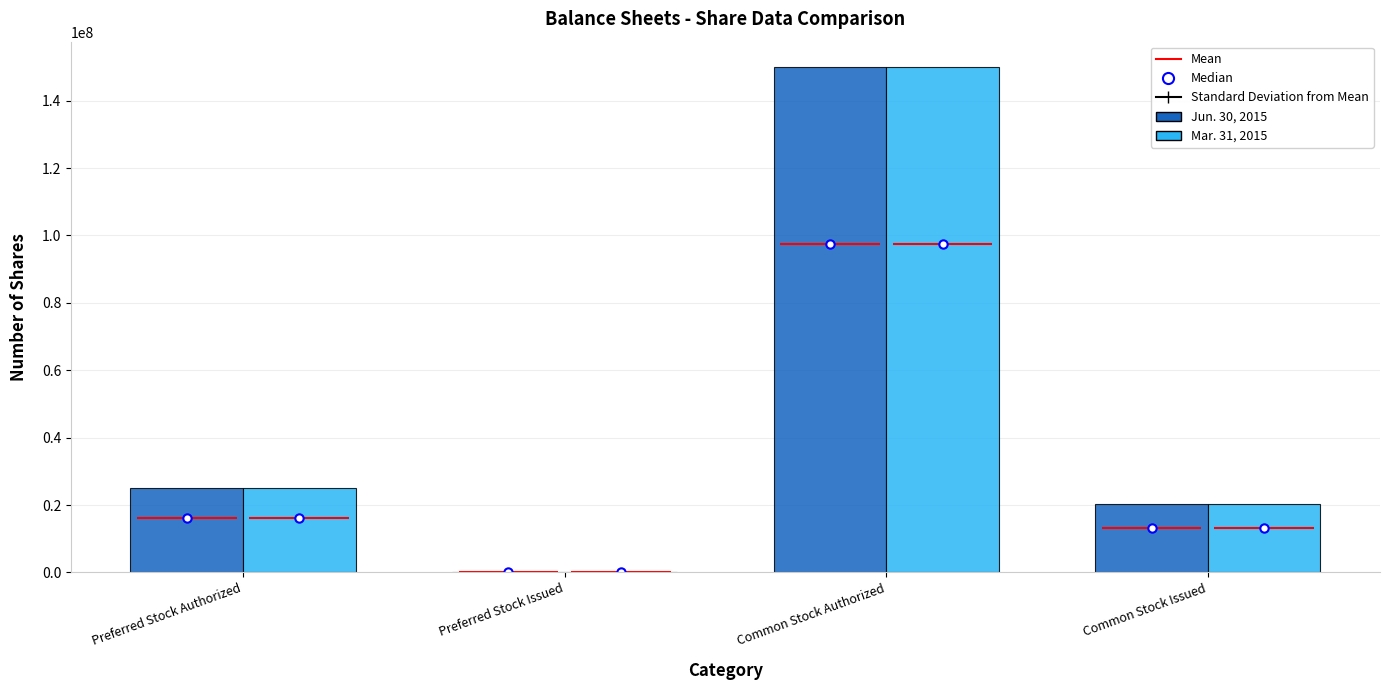

What is the total value across all series at Common Stock Authorized?

300000000